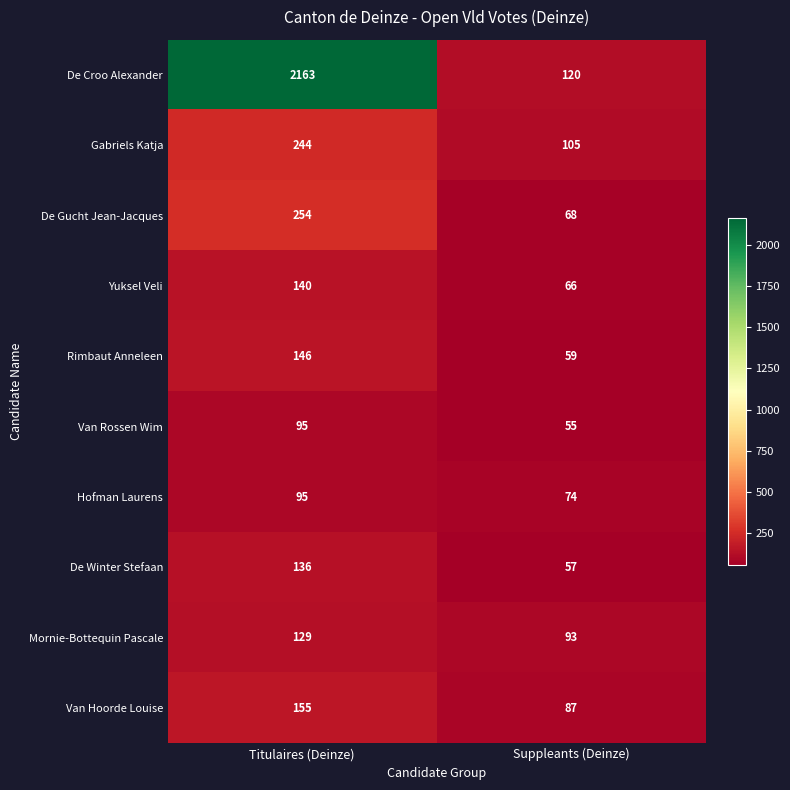

At how many categories does at least one series exceed 1782?

1